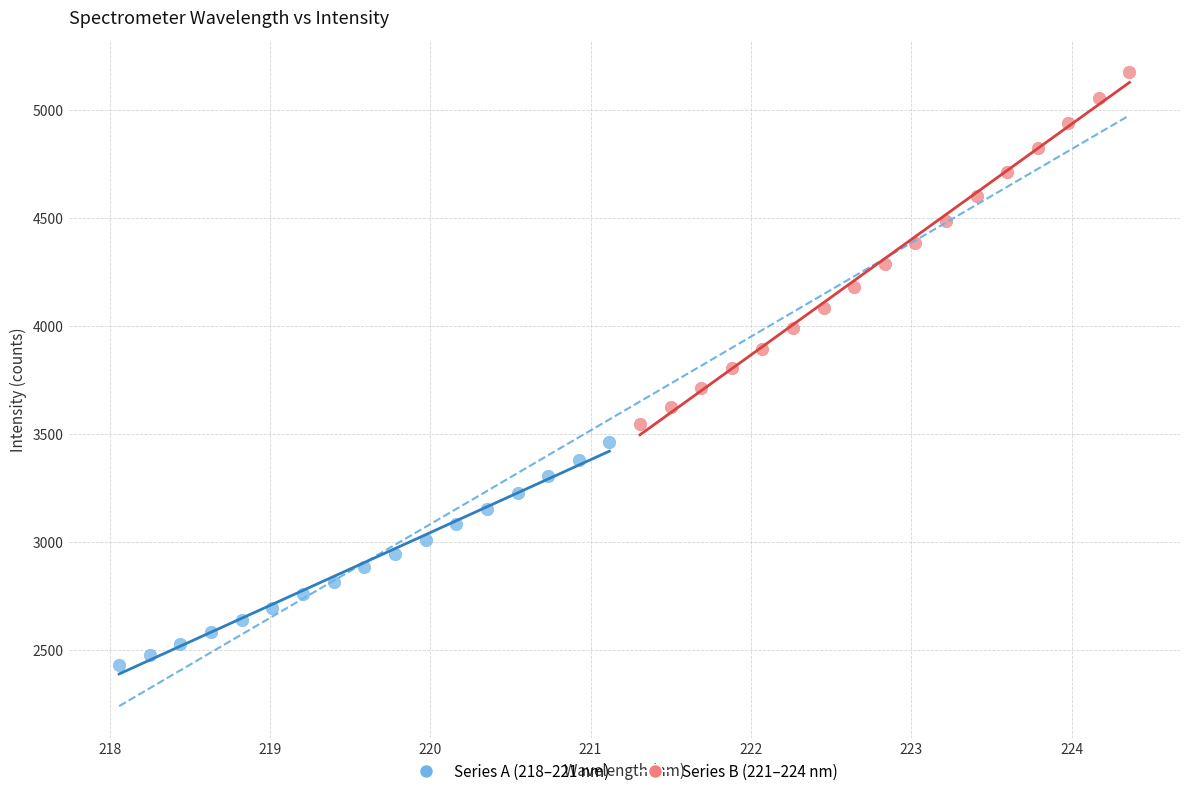

Which series reaches the minimum Y coordinate?

Series A (218–221 nm)